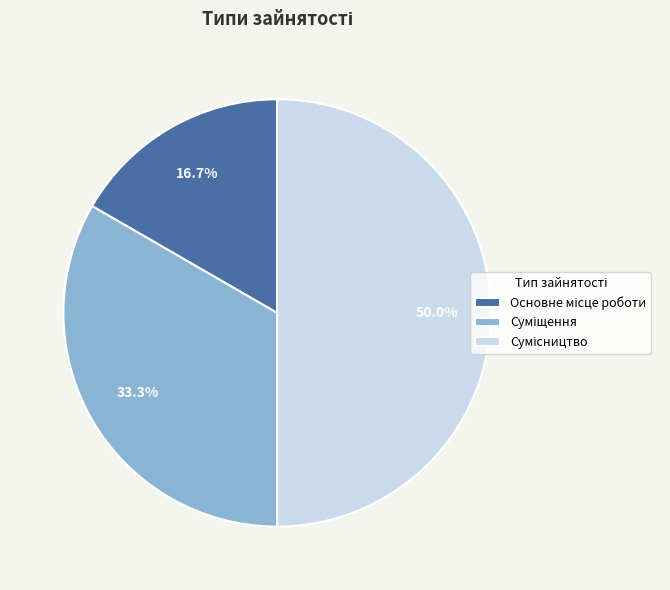

Count the number of slices in the pie.

3